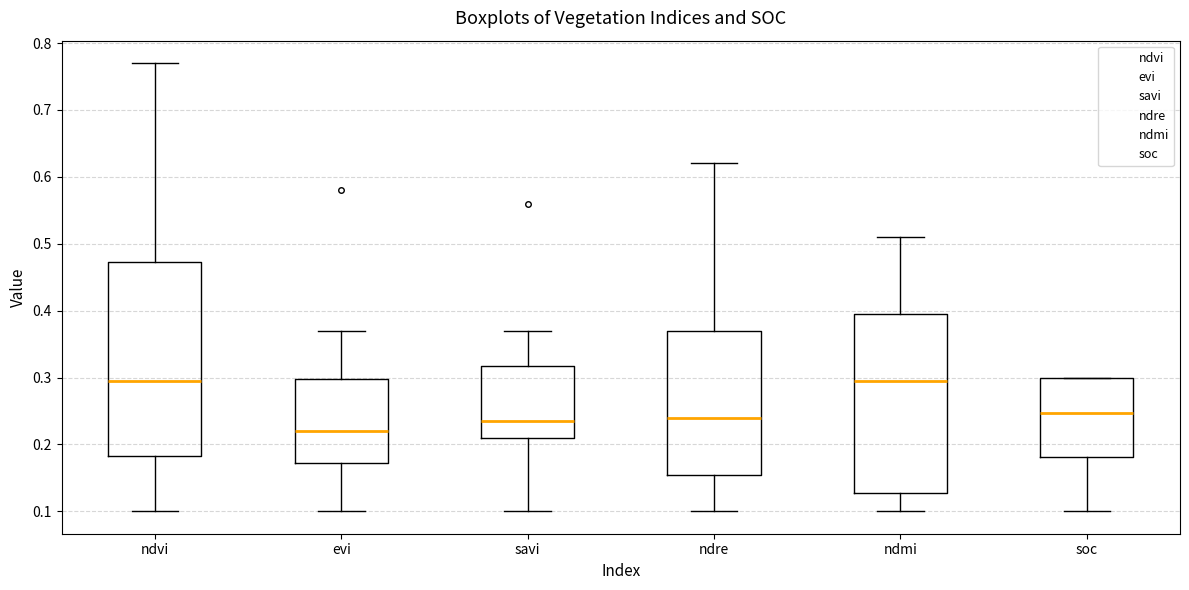

Where does the upper whisker of the box for evi end on the y-axis? The values are not printed on the chart, so give them approximately, as read against the axis.

0.37